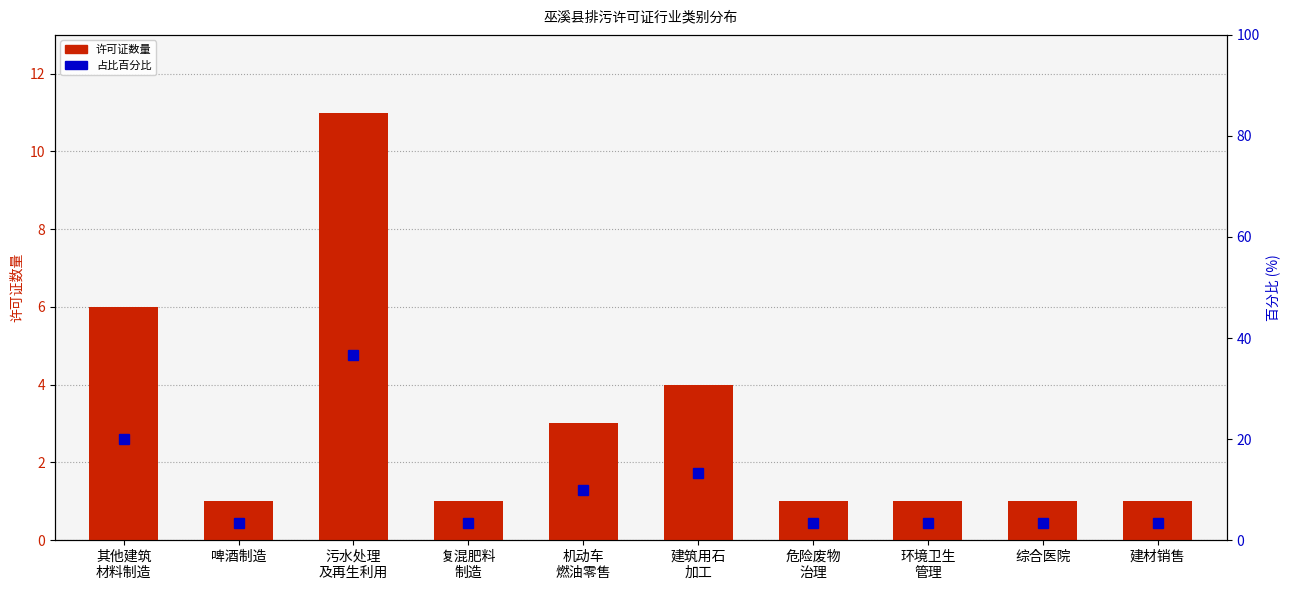

How many distinct data groups are displayed?

2